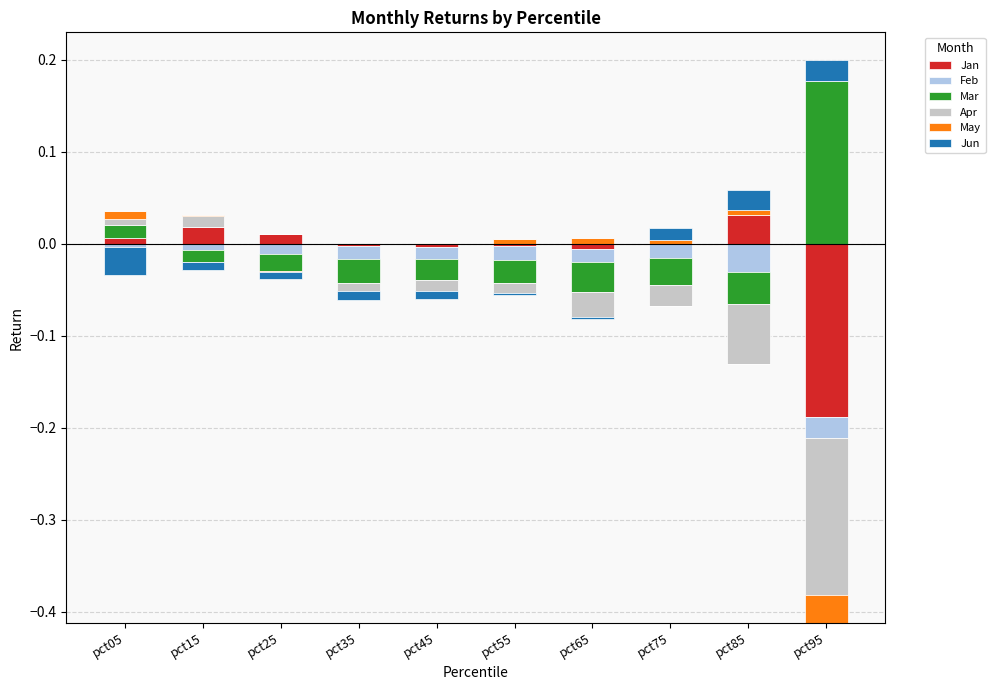

What are all the series names shown in the legend?

Jan, Feb, Mar, Apr, May, Jun